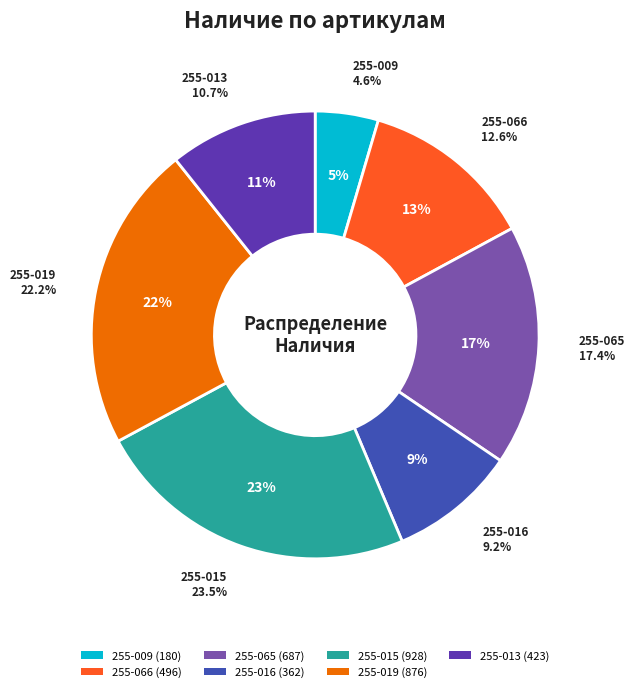

Does 255-013 represent more than half of the total?

No